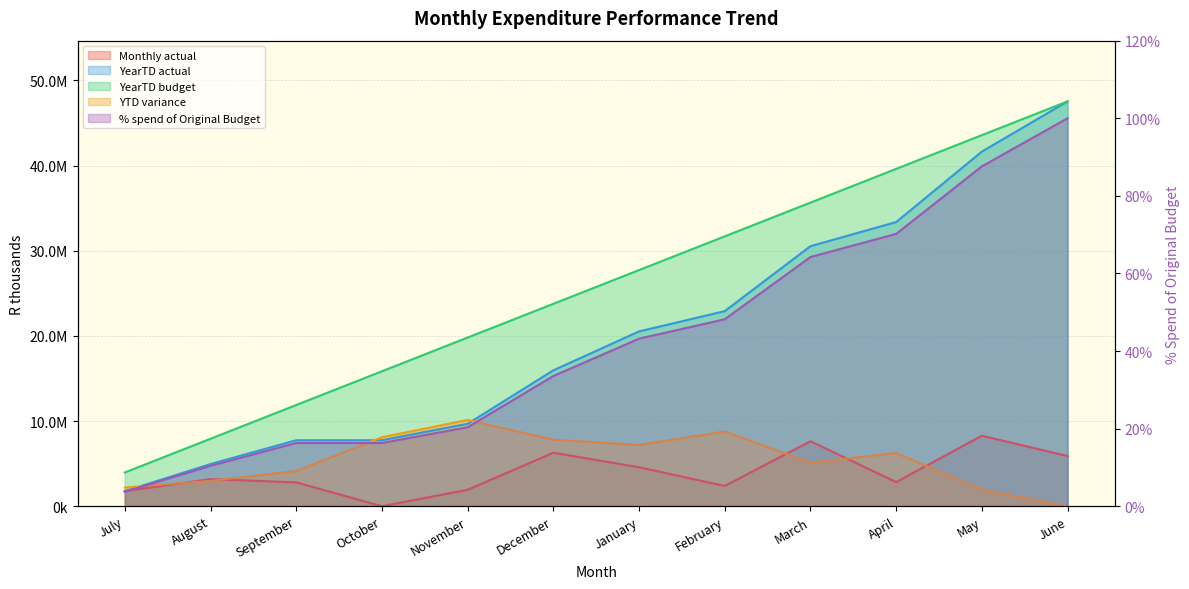

How many series are shown in this chart?

5